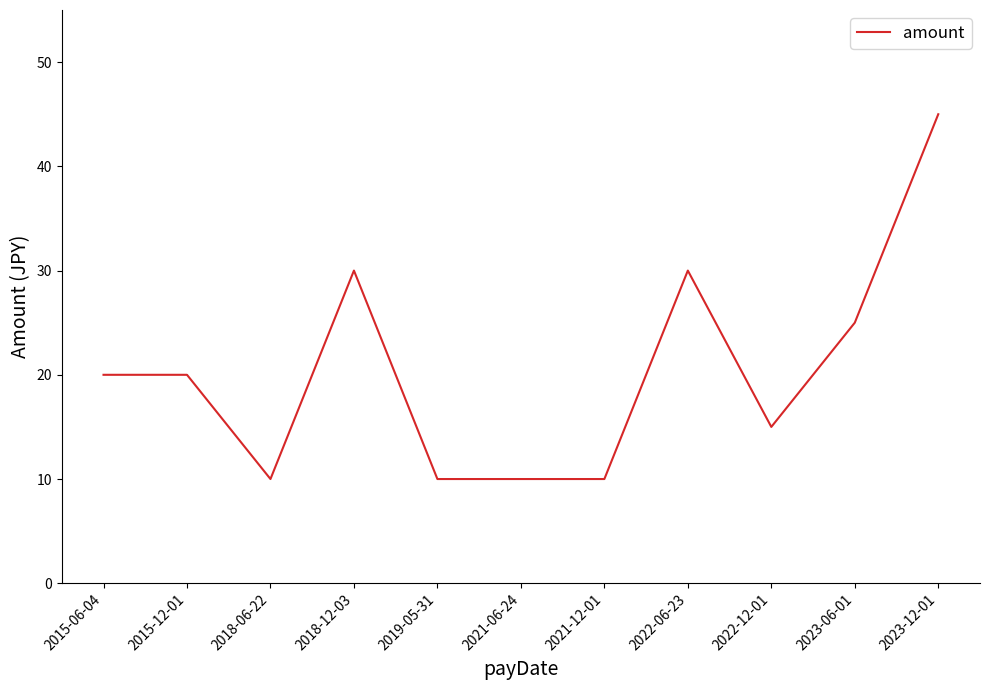

At which category does the data reach its first local valley?

2018-06-22